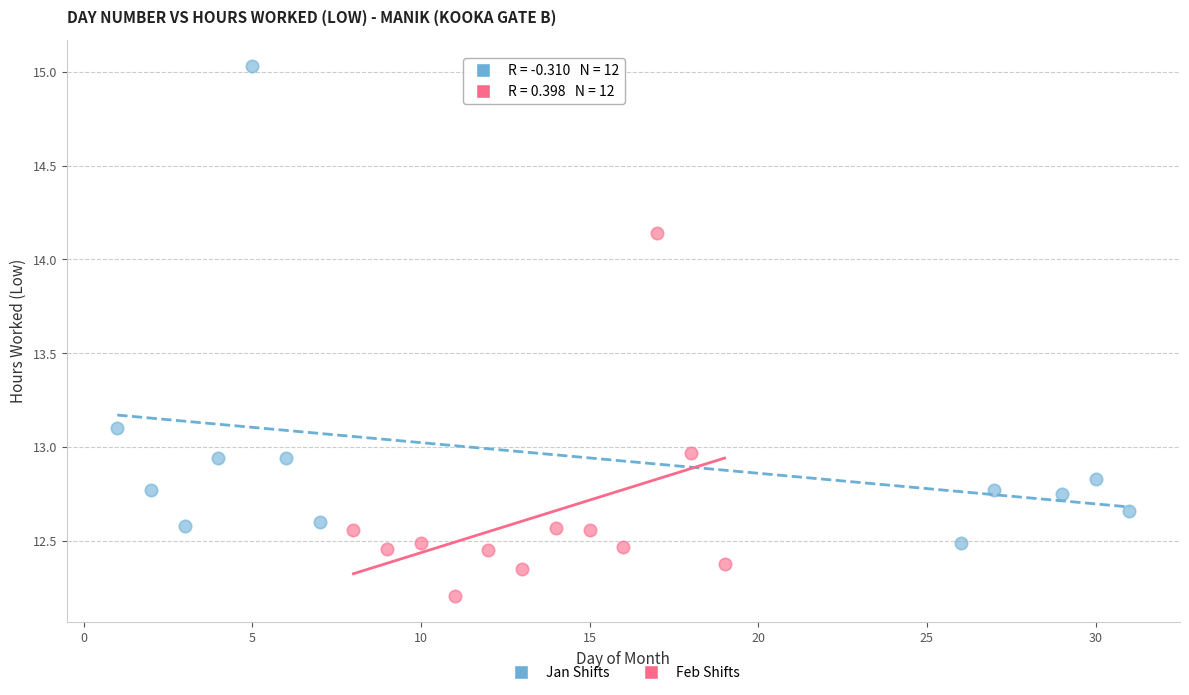

Which series contains the lowest Y value?

Feb Shifts